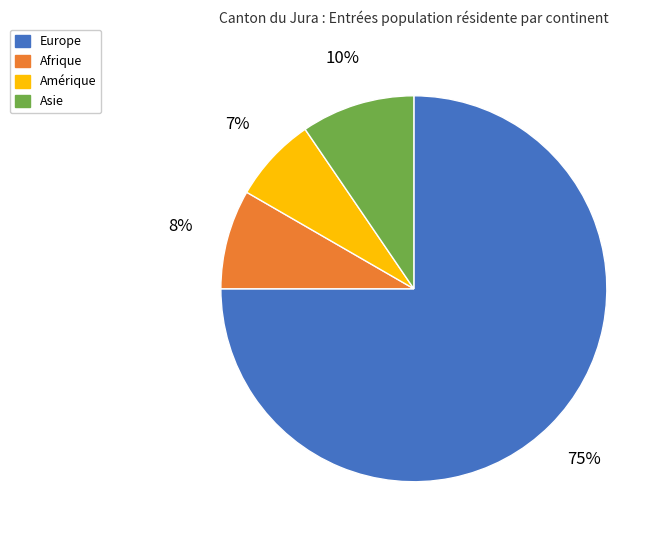

To the nearest percent, what is the difference between the largest and smallest slice percentages?

68%